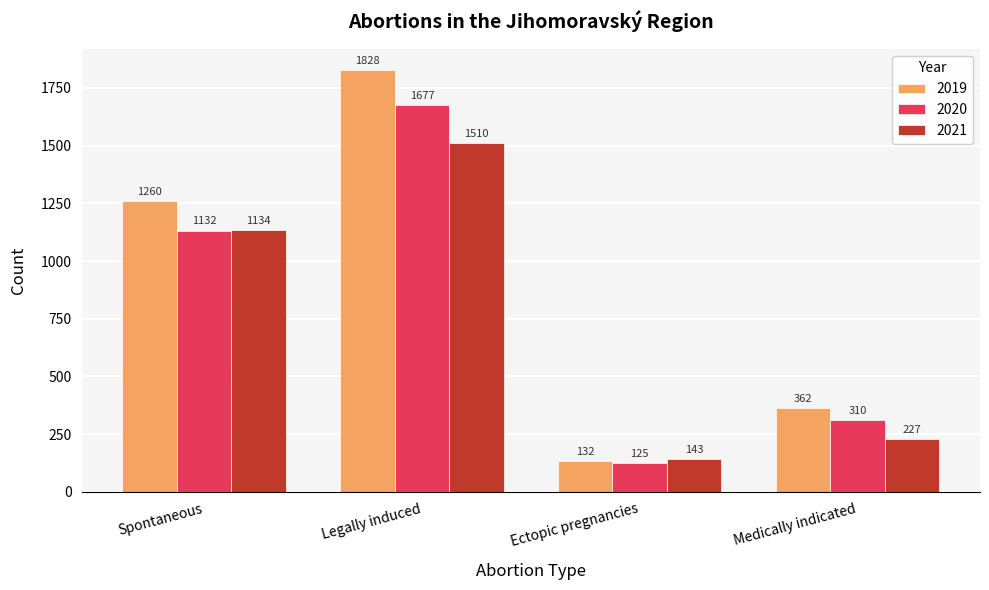

What is the difference between the maximum and minimum values in the 2021 series?

1367